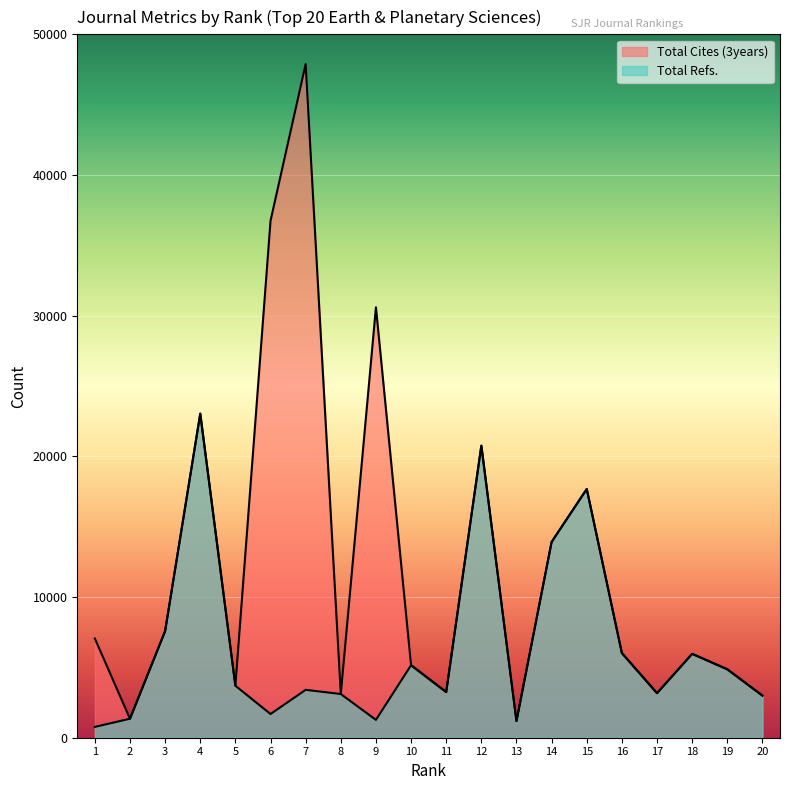

How many values in the Total Refs. series exceed 3696?

9